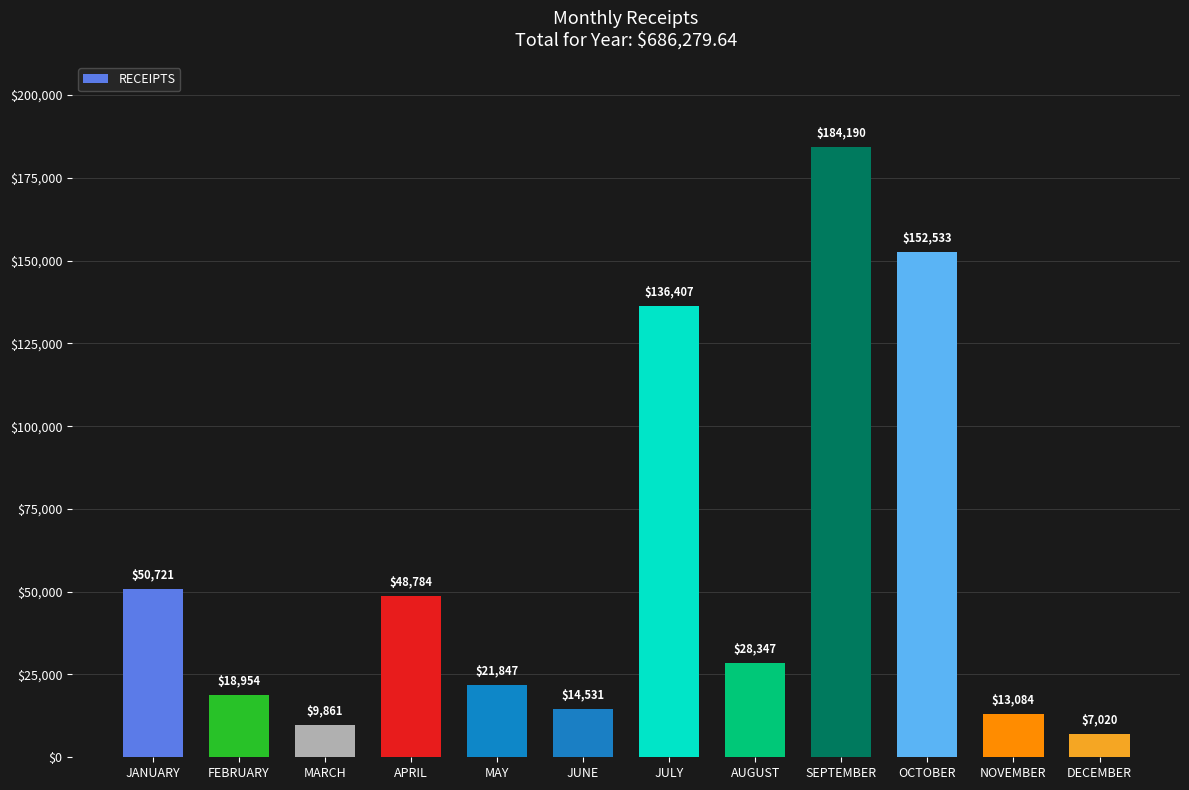

What is the difference between the maximum and minimum values?

177169.6